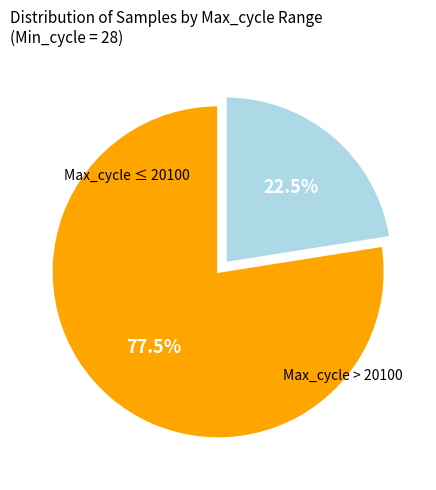

Is there any slice that represents more than half of the pie?

Yes